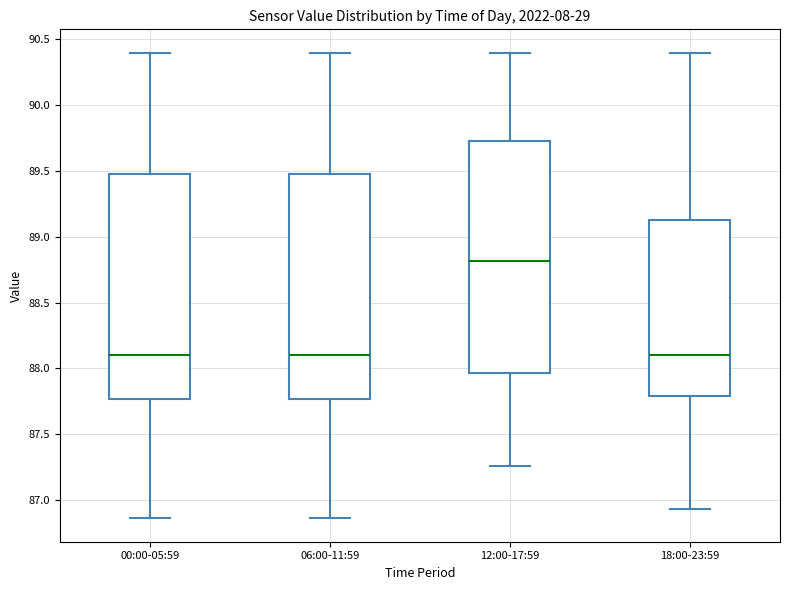

Which box has the highest median line?

12:00-17:59